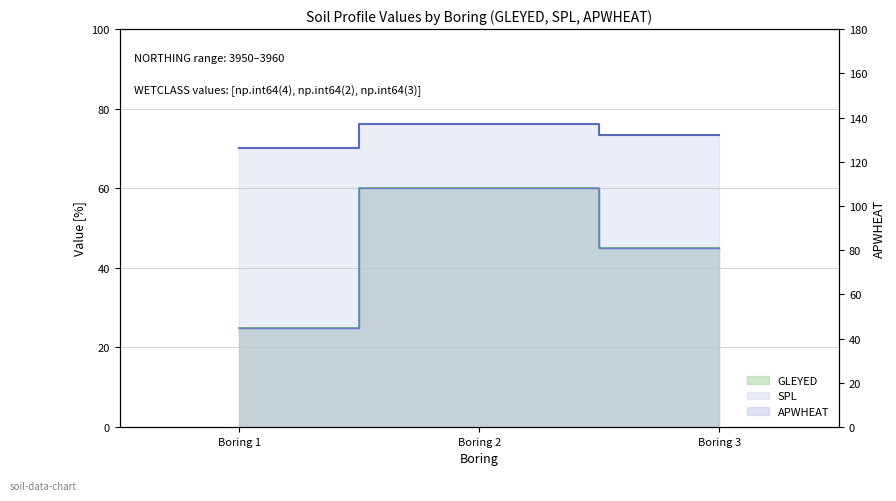

Reading left to right, what are all the values shown in this chart?

126	137	132